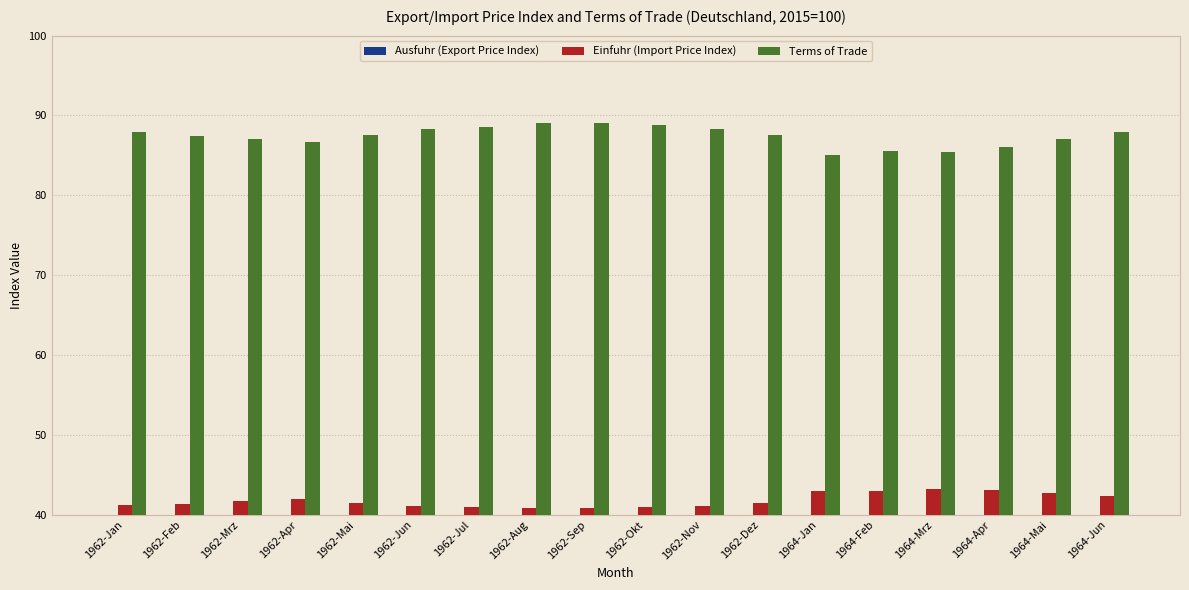

What are all the series names shown in the legend?

Ausfuhr (Export Price Index), Einfuhr (Import Price Index), Terms of Trade